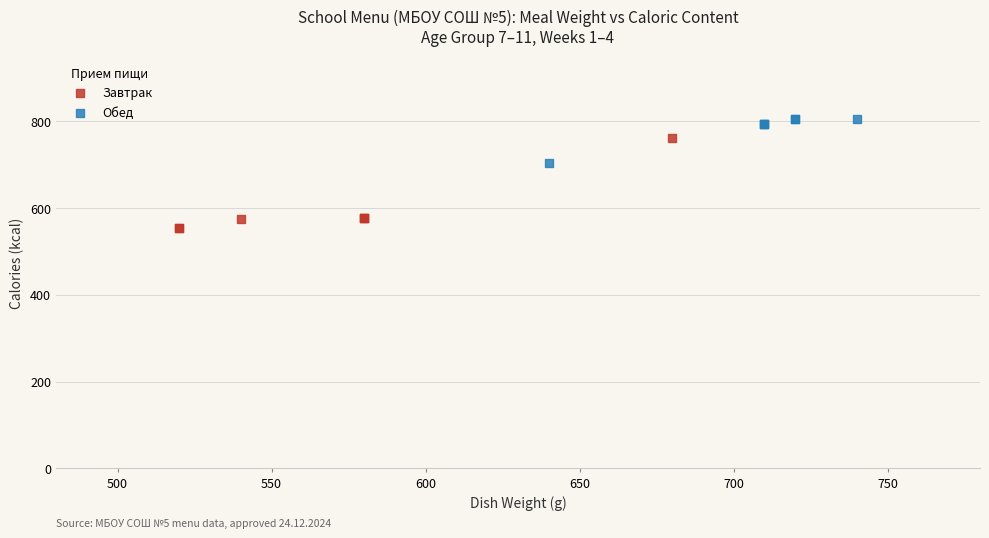

Which series has the largest Y range (max minus min)?

Завтрак